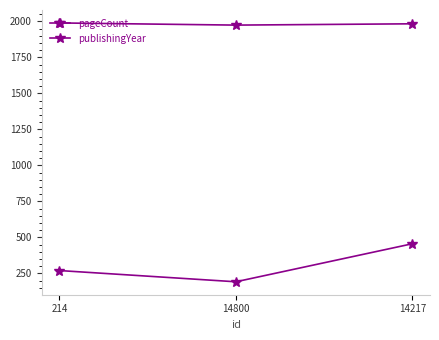

Reading left to right, extract all data points from this chart.

pageCount: 214=270	14800=192	14217=456
publishingYear: 214=1989	14800=1974	14217=1983